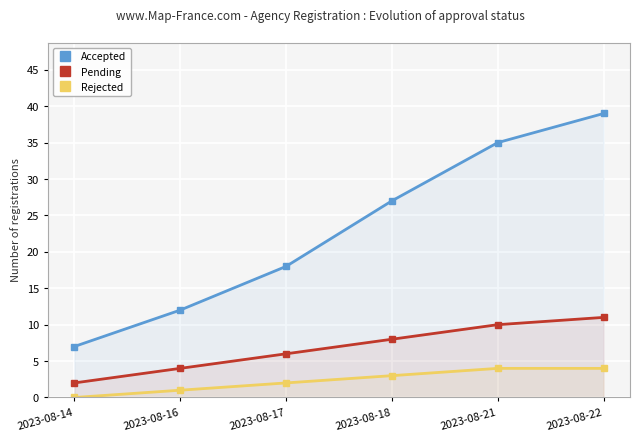

How many lines are shown in the chart?

3